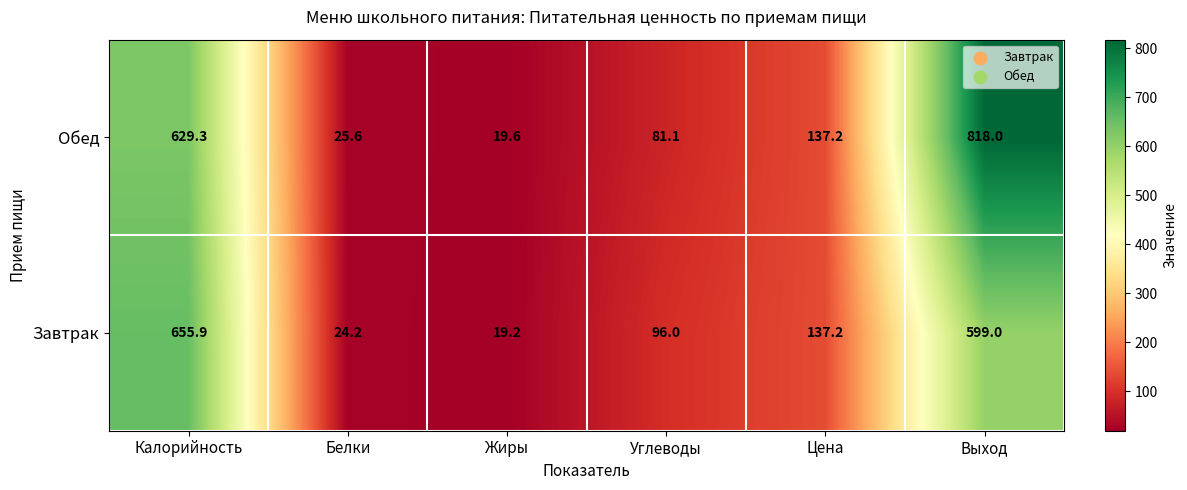

What is the difference between the second highest and minimum values in the Завтрак series?

579.8